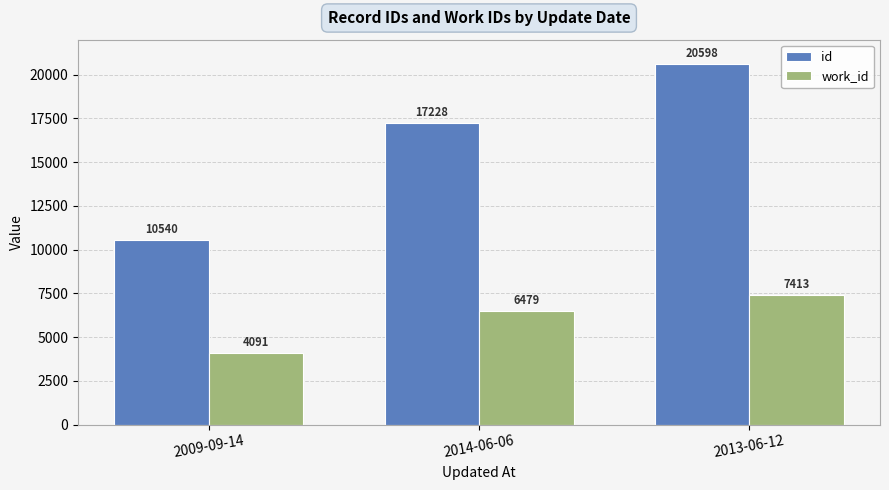

At how many categories does at least one series exceed 10959?

2